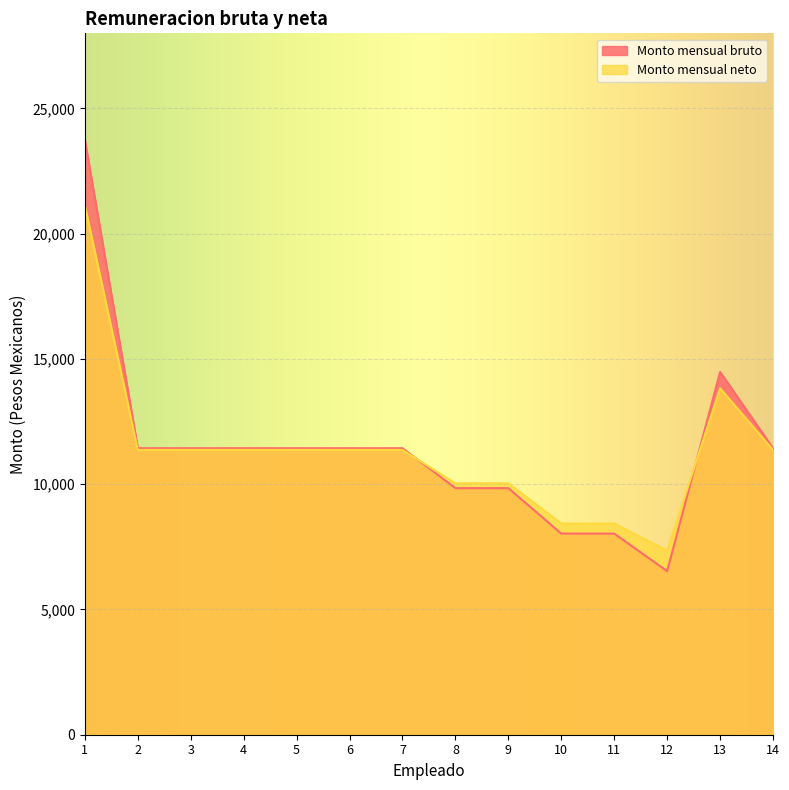

Where is Monto mensual bruto nearest to the value 15139?

13